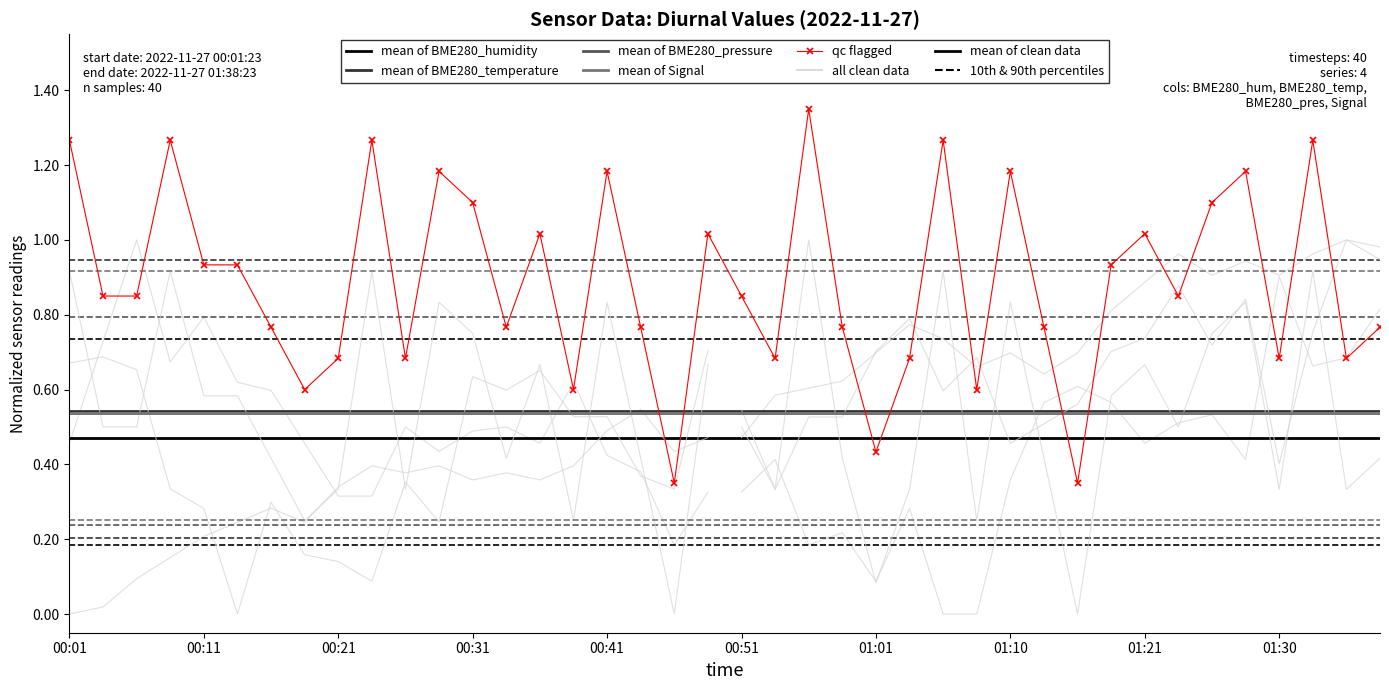

Reading left to right, extract all data points from this chart.

mean of BME280_humidity: 0.5	0.5	0.5	0.5	0.5	0.5	0.5	0.5	0.5	0.5	0.5	0.5	0.5	0.5	0.5	0.5	0.5	0.5	0.5	0.5	0.5	0.5	0.5	0.5	0.5	0.5	0.5	0.5	0.5	0.5	0.5	0.5	0.5	0.5	0.5	0.5	0.5	0.5	0.5	0.5
mean of BME280_temperature: 0.5	0.5	0.5	0.5	0.5	0.5	0.5	0.5	0.5	0.5	0.5	0.5	0.5	0.5	0.5	0.5	0.5	0.5	0.5	0.5	0.5	0.5	0.5	0.5	0.5	0.5	0.5	0.5	0.5	0.5	0.5	0.5	0.5	0.5	0.5	0.5	0.5	0.5	0.5	0.5
mean of BME280_pressure: 0.5	0.5	0.5	0.5	0.5	0.5	0.5	0.5	0.5	0.5	0.5	0.5	0.5	0.5	0.5	0.5	0.5	0.5	0.5	0.5	0.5	0.5	0.5	0.5	0.5	0.5	0.5	0.5	0.5	0.5	0.5	0.5	0.5	0.5	0.5	0.5	0.5	0.5	0.5	0.5
mean of Signal: 0.5	0.5	0.5	0.5	0.5	0.5	0.5	0.5	0.5	0.5	0.5	0.5	0.5	0.5	0.5	0.5	0.5	0.5	0.5	0.5	0.5	0.5	0.5	0.5	0.5	0.5	0.5	0.5	0.5	0.5	0.5	0.5	0.5	0.5	0.5	0.5	0.5	0.5	0.5	0.5
qc flagged: 1.3	0.8	0.8	1.3	0.9	0.9	0.8	0.6	0.7	1.3	0.7	1.2	1.1	0.8	1.0	0.6	1.2	0.8	0.3	1.0	0.8	0.7	1.4	0.8	0.4	0.7	1.3	0.6	1.2	0.8	0.3	0.9	1.0	0.8	1.1	1.2	0.7	1.3	0.7	0.8